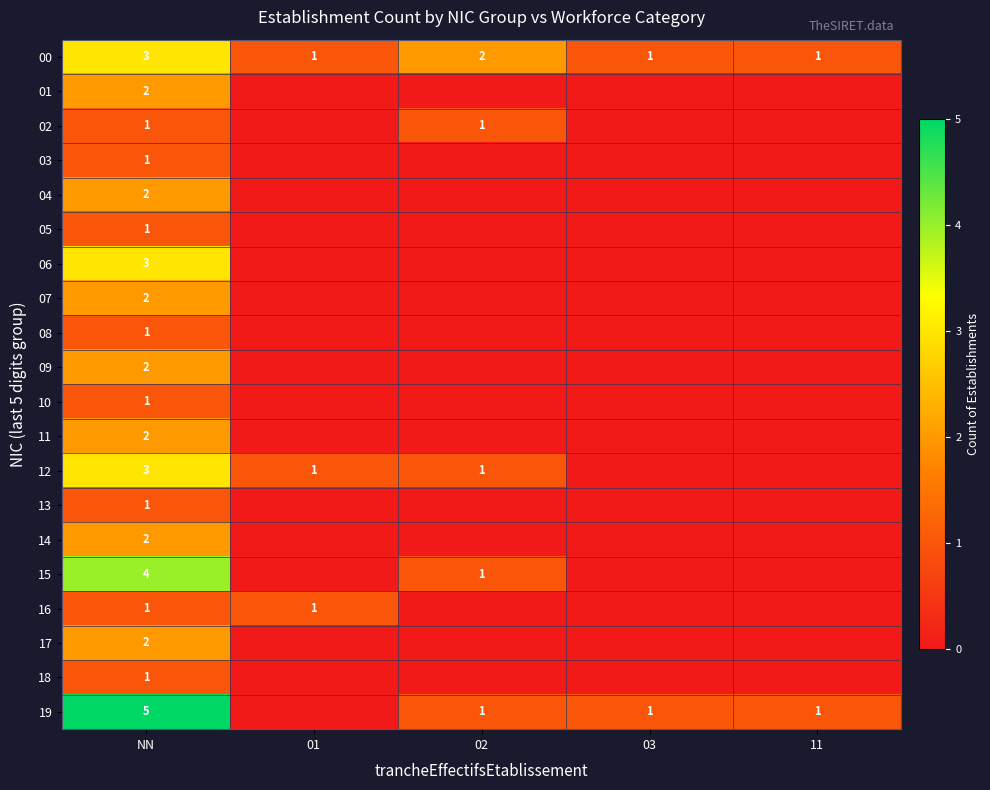

Is it true that 00 equals 0 at 02?

False